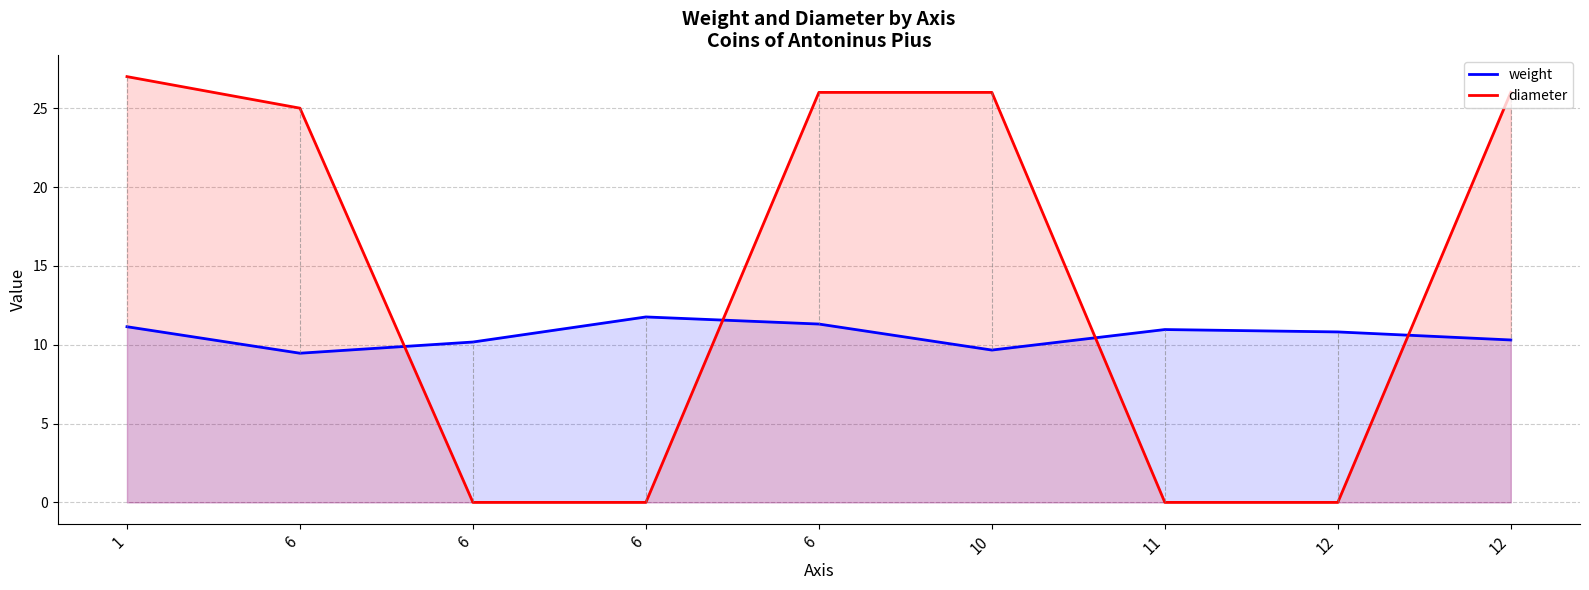

Which series changed the most between 6 and 6?

diameter